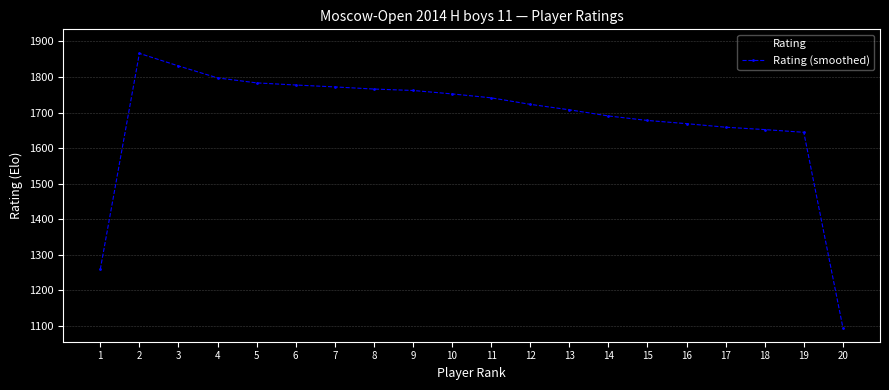

The Rating (smoothed) series shows 479.2 at 10. True or false?

False